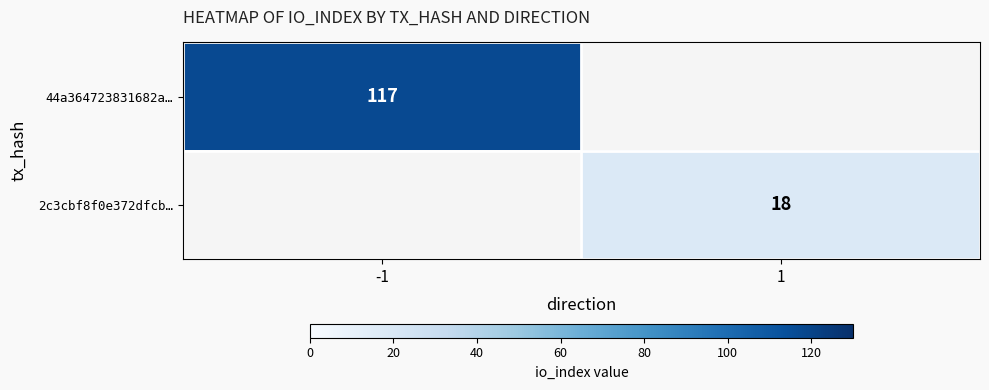

The value of 44a364723831682a… at -1 is 117. True or false?

True